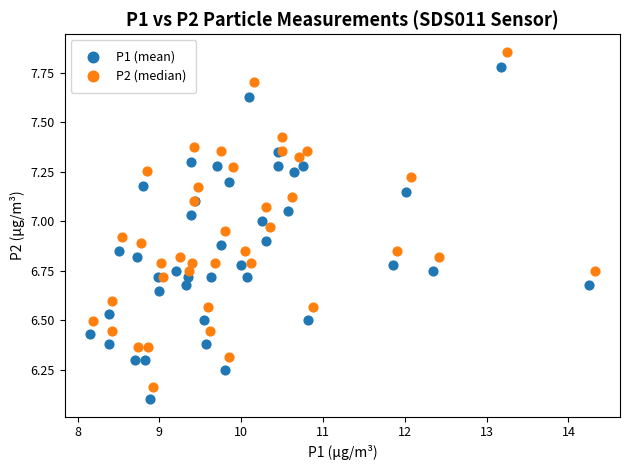

Which series reaches the maximum Y coordinate?

P2 (median)